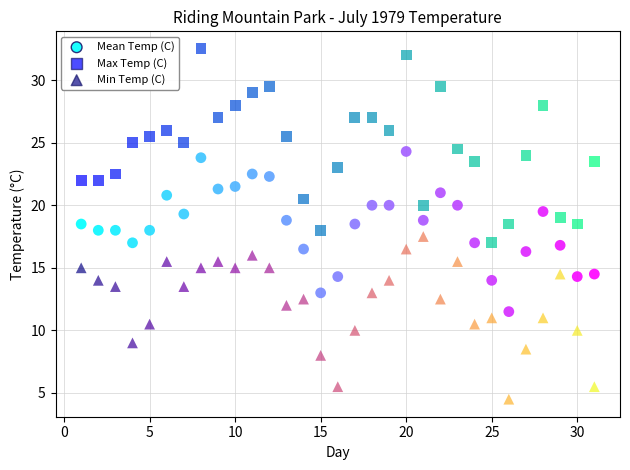

Which series has the largest Y range (max minus min)?

Max Temp (C)